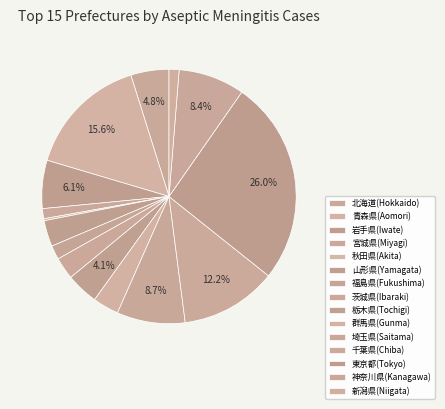

To the nearest percent, what is the average slice percentage?

7%